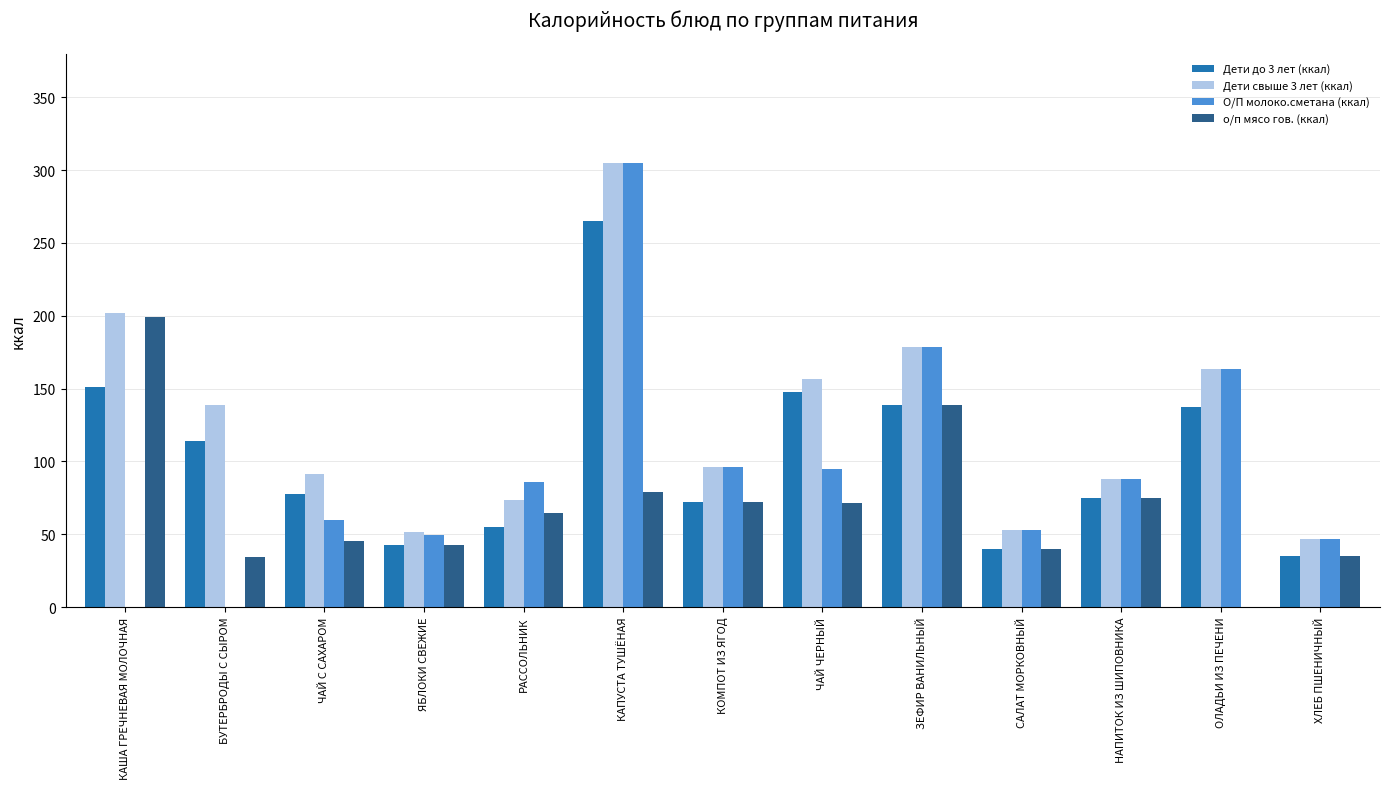

How many data points does each series have?

13